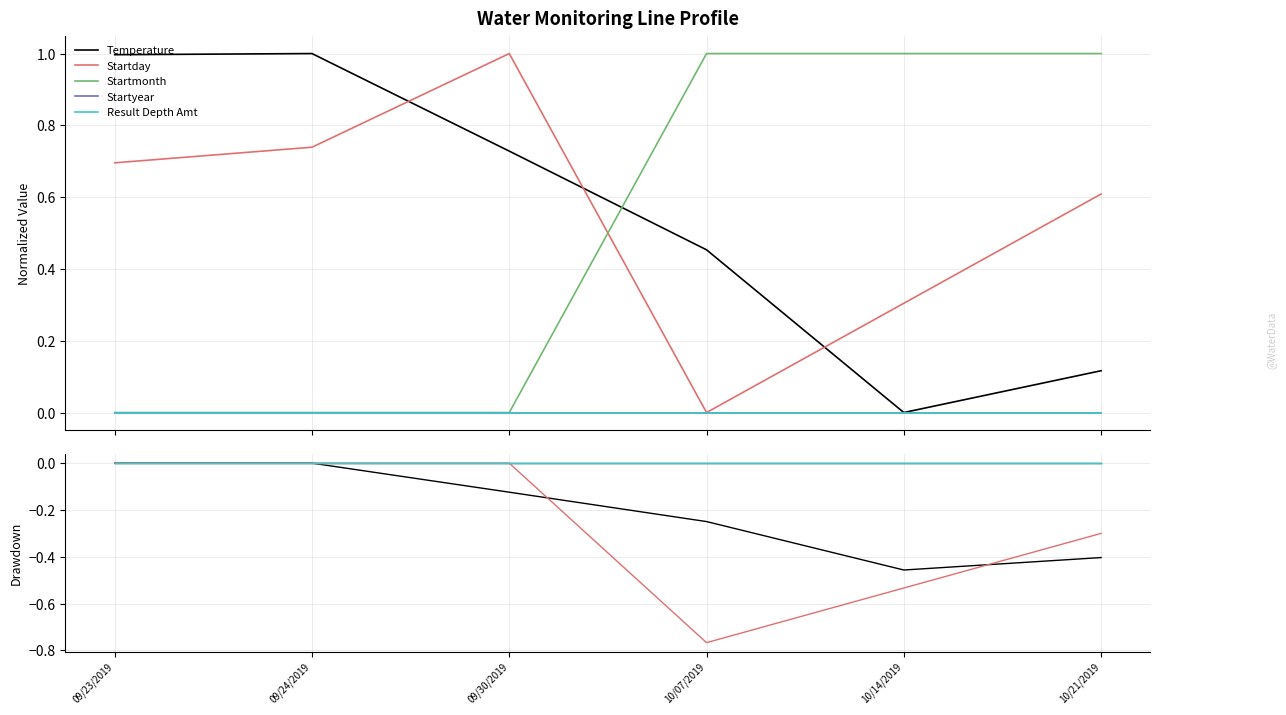

Reading left to right, extract all data points from this chart.

Temperature: 09/23/2019=0.0	09/24/2019=0.0	09/30/2019=-0.1	10/07/2019=-0.2	10/14/2019=-0.5	10/21/2019=-0.4
Startday: 09/23/2019=0.0	09/24/2019=0.0	09/30/2019=0.0	10/07/2019=-0.8	10/14/2019=-0.5	10/21/2019=-0.3
Startmonth: 09/23/2019=0.0	09/24/2019=0.0	09/30/2019=0.0	10/07/2019=0.0	10/14/2019=0.0	10/21/2019=0.0
Startyear: 09/23/2019=0.0	09/24/2019=0.0	09/30/2019=0.0	10/07/2019=0.0	10/14/2019=0.0	10/21/2019=0.0
Result Depth Amt: 09/23/2019=0.0	09/24/2019=0.0	09/30/2019=0.0	10/07/2019=0.0	10/14/2019=0.0	10/21/2019=0.0